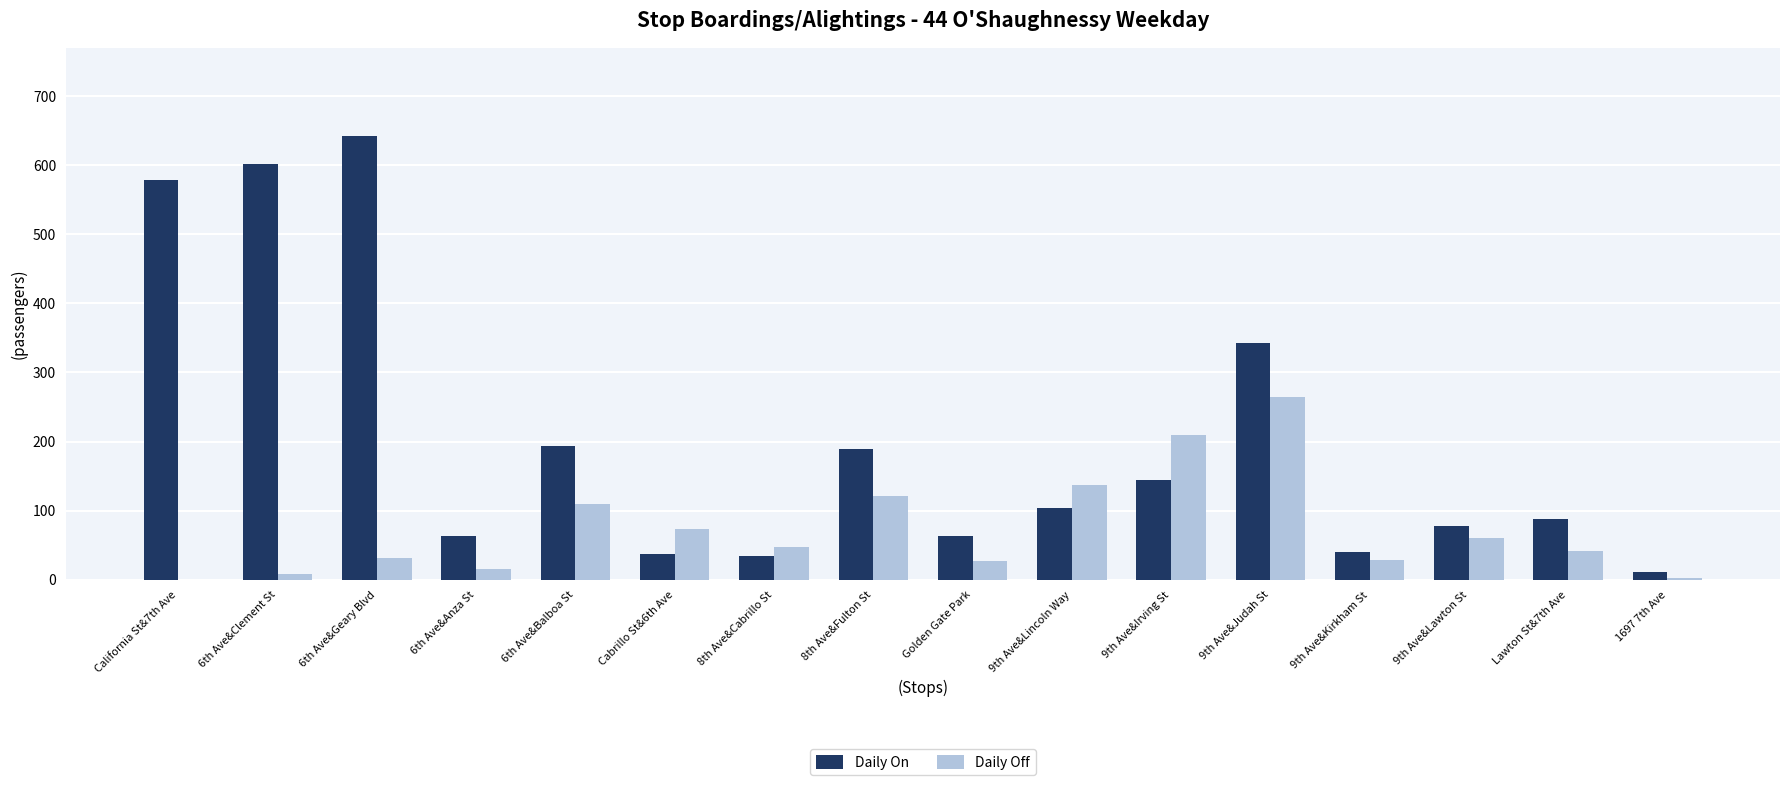

The value of Daily Off at 8th Ave&Fulton St is 70. True or false?

False